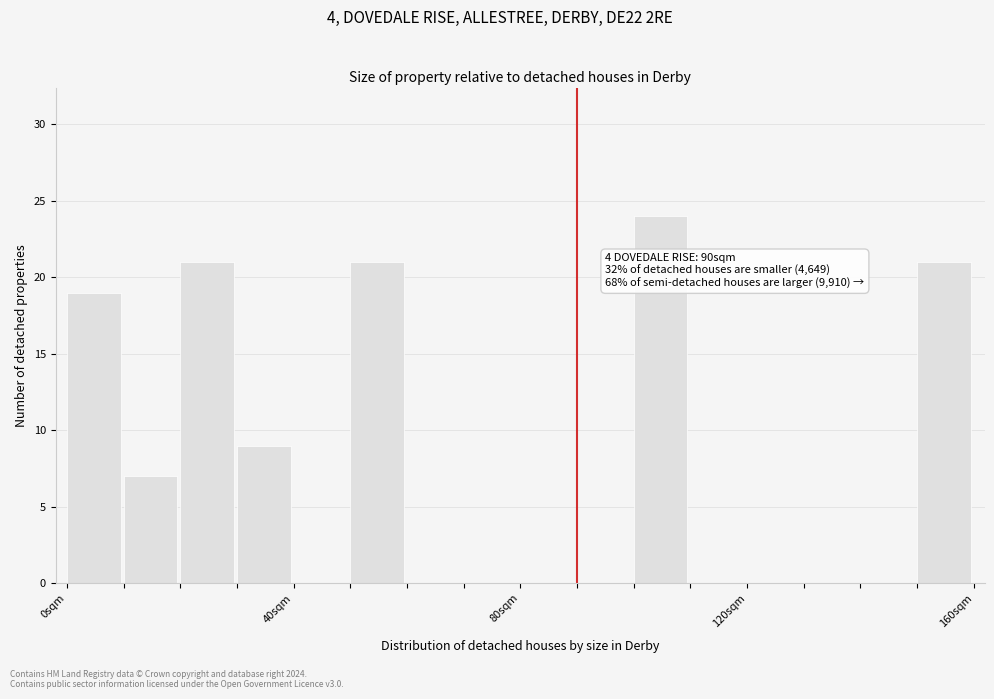

Around what value on the x-axis is the tallest bar? Give the approximate position of its centre, as read against the axis.

105